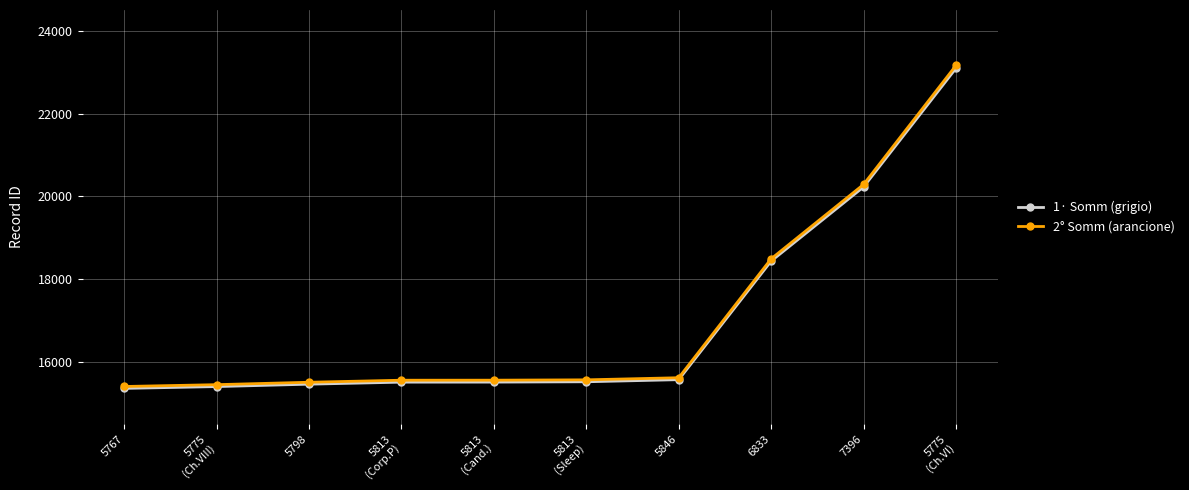

The 2° Somm (arancione) series shows 37042.8 at 5775
(Ch.VI). True or false?

False